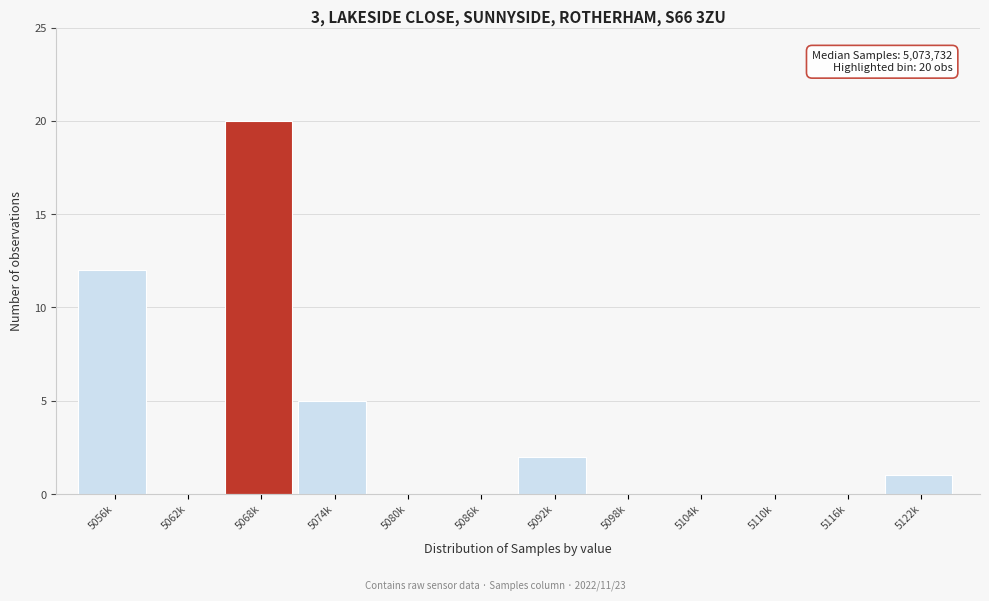

Reading right to left, extract all data points from this chart.

5122k=1	5116k=0	5110k=0	5104k=0	5098k=0	5092k=2	5086k=0	5080k=0	5074k=5	5068k=20	5062k=0	5056k=12